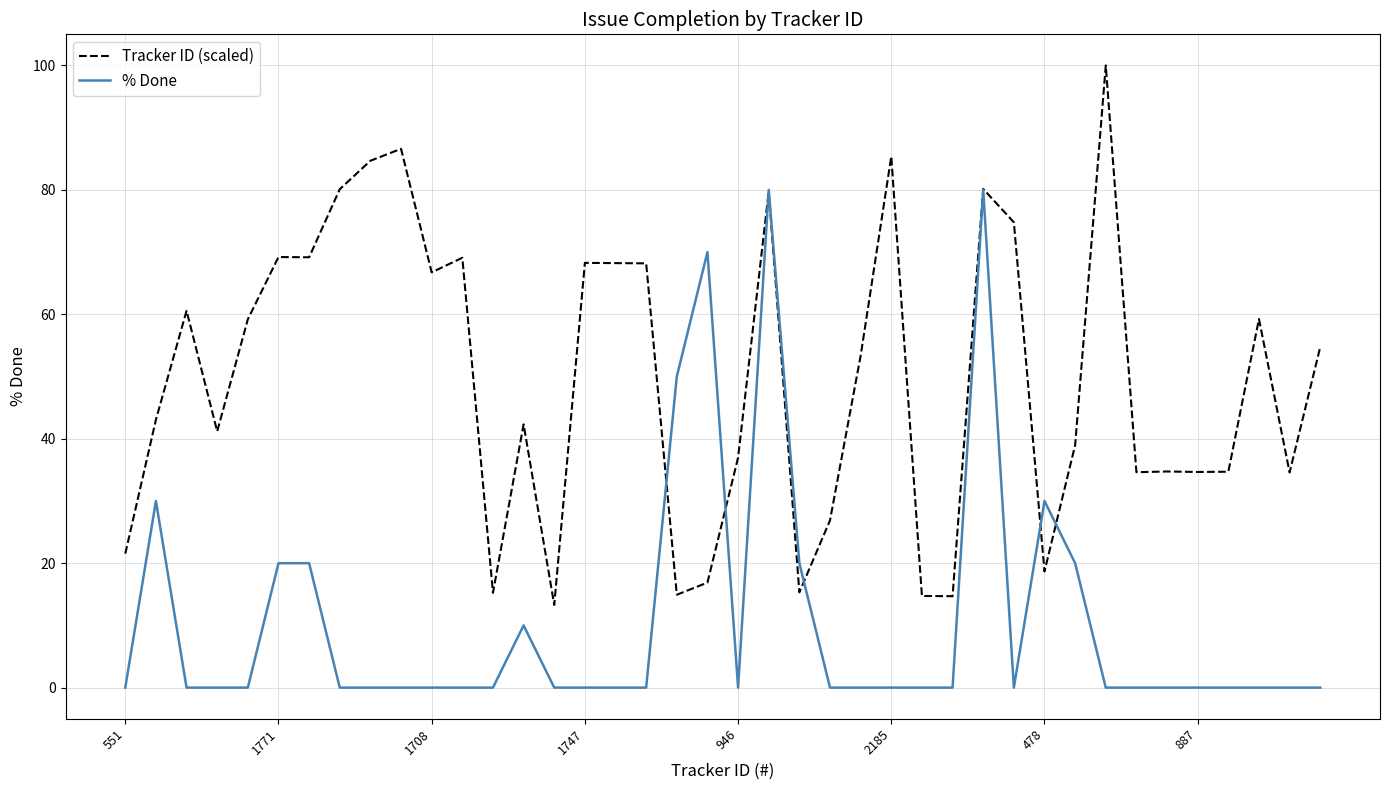

Count the number of data series in this chart.

2